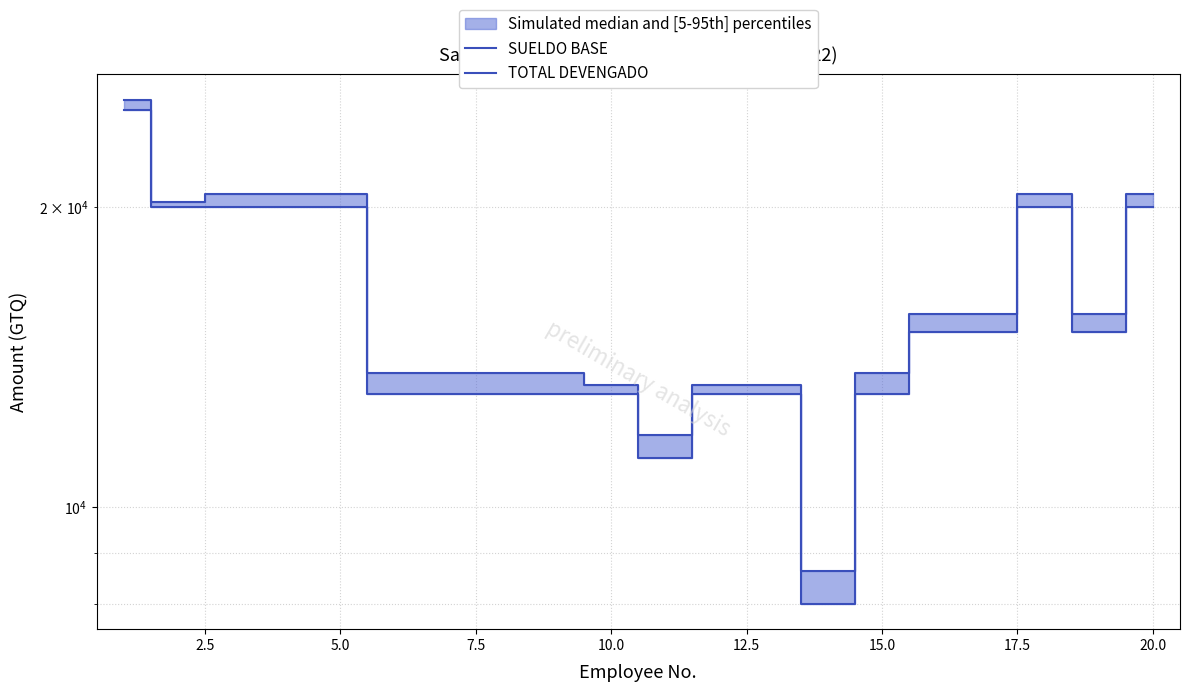

Which series has the largest total across all categories?

TOTAL DEVENGADO